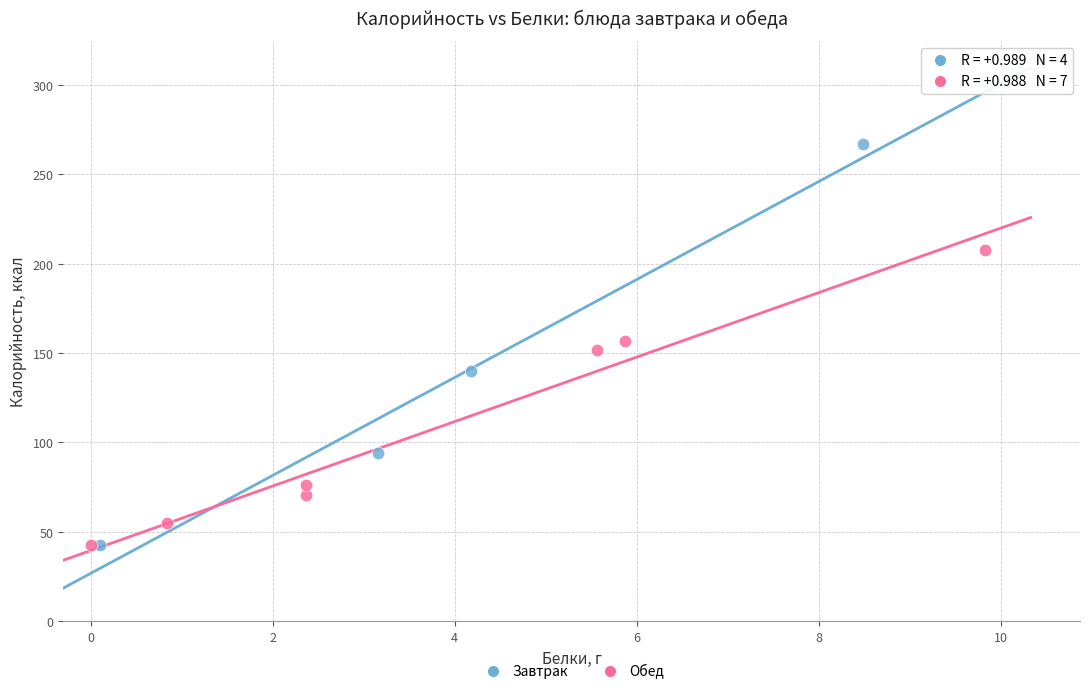

Which series contains the highest Y value?

Завтрак